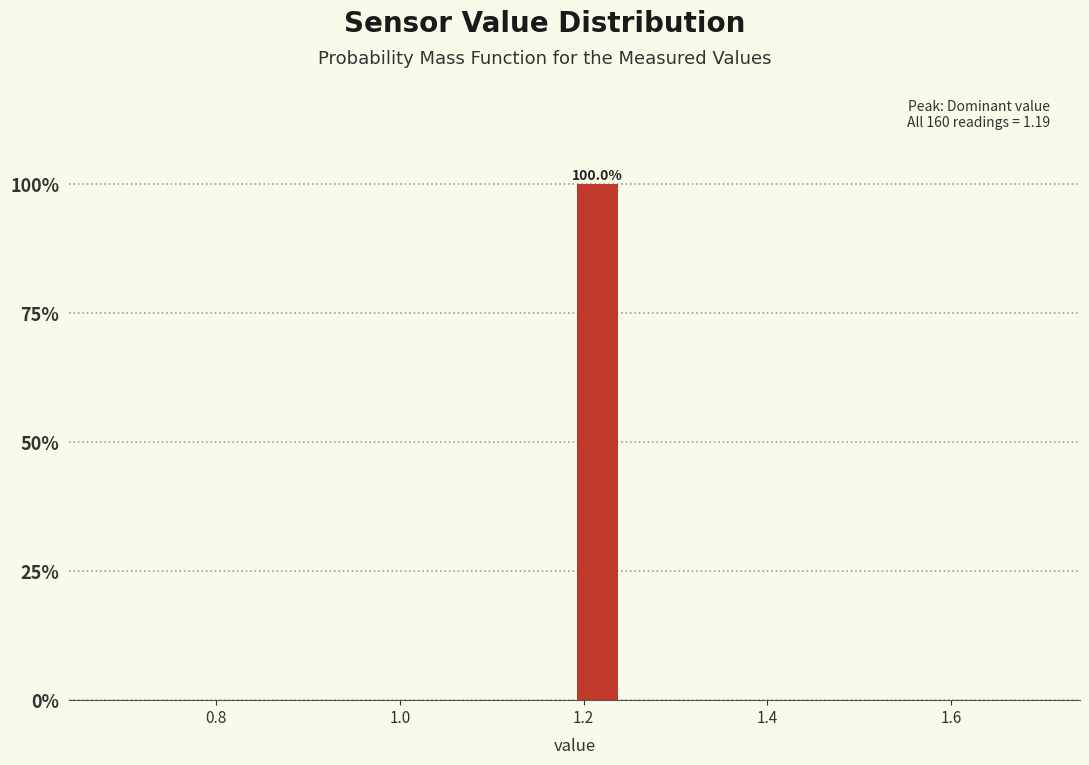

Read against the x-axis, roughly where is the centre of the tallest bar?

1.22